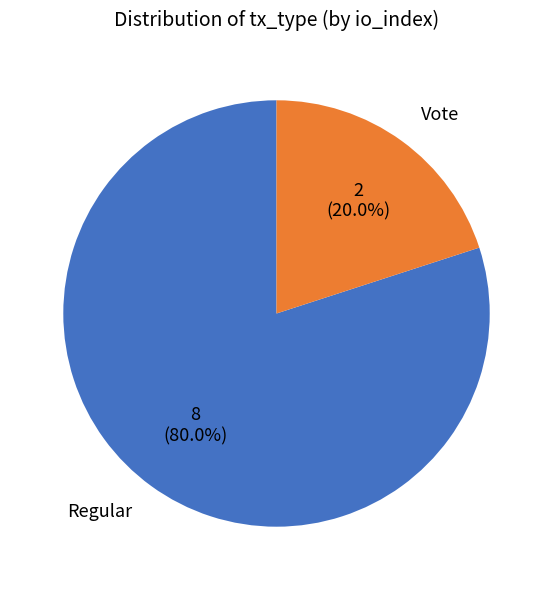

Is there a majority slice in this chart?

Yes